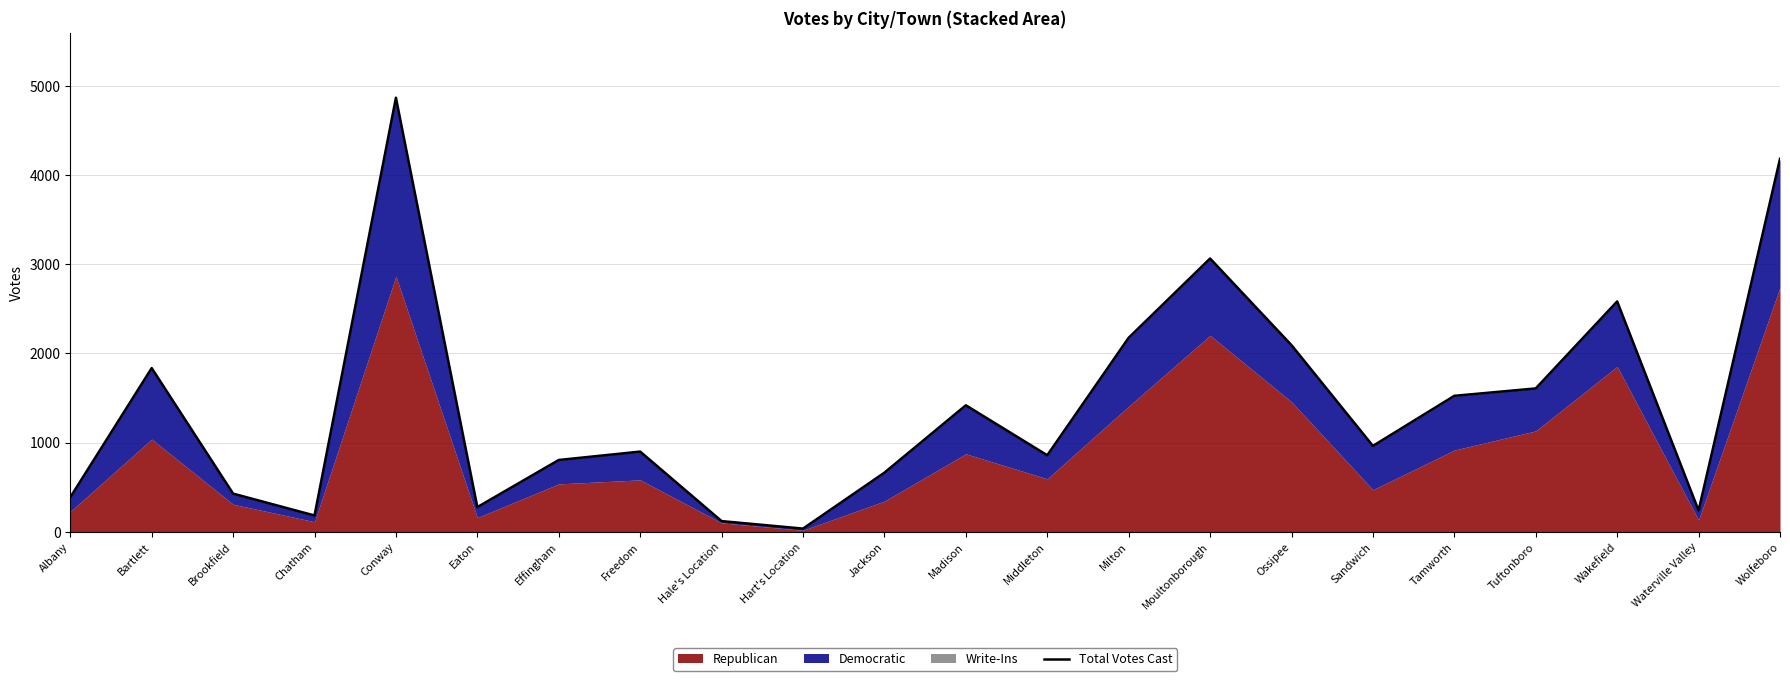

What is the average value?

1419